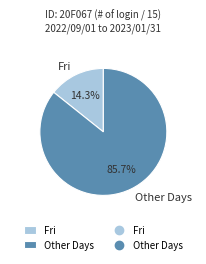

What portion of the pie excludes Fri?

85.7%